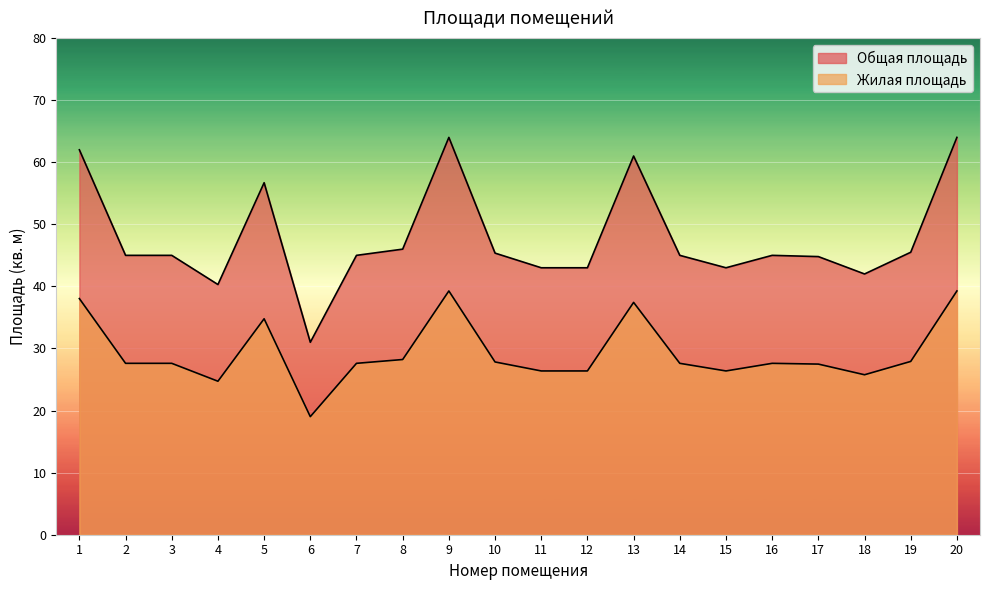

At which category does Общая площадь reach its first local valley?

4